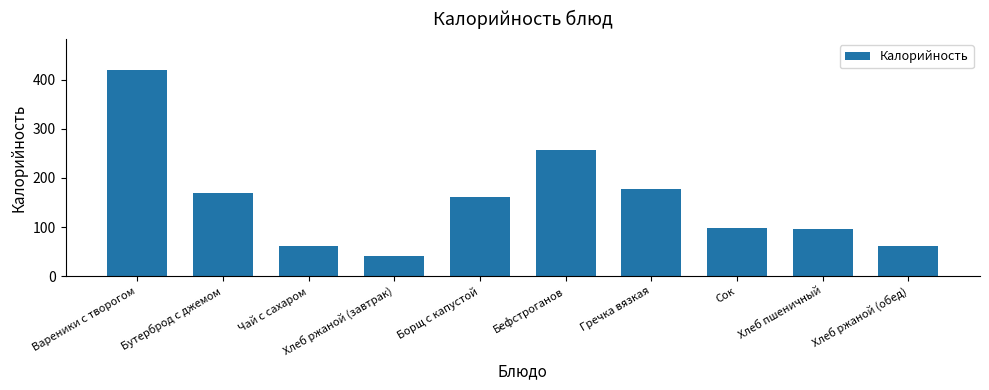

Between Бутерброд с джемом and Вареники с творогом, which is larger?

Вареники с творогом